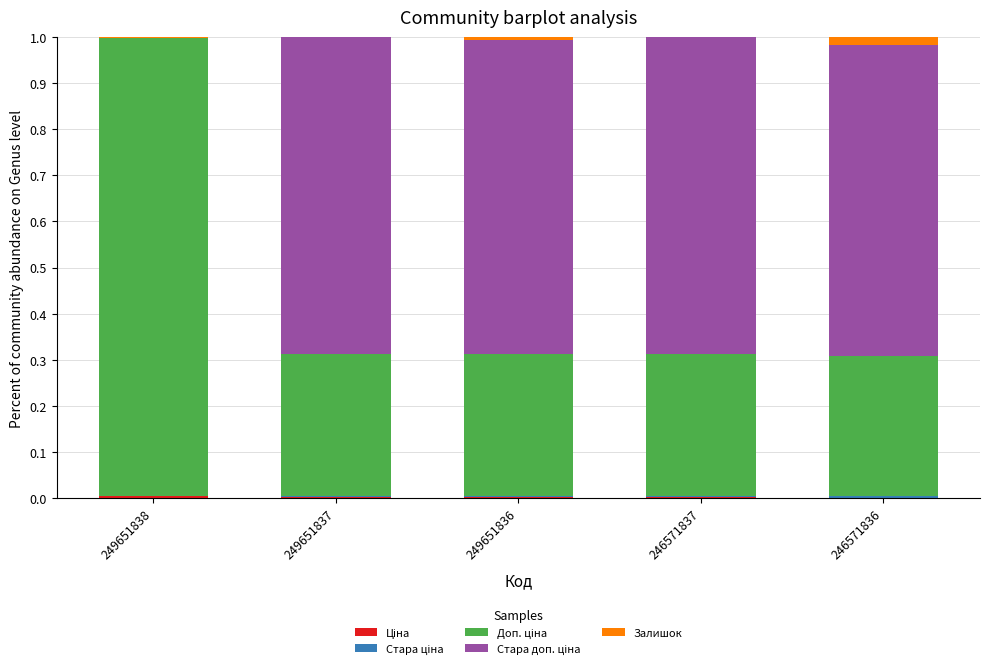

What is the average value of the Стара доп. ціна series?

0.5